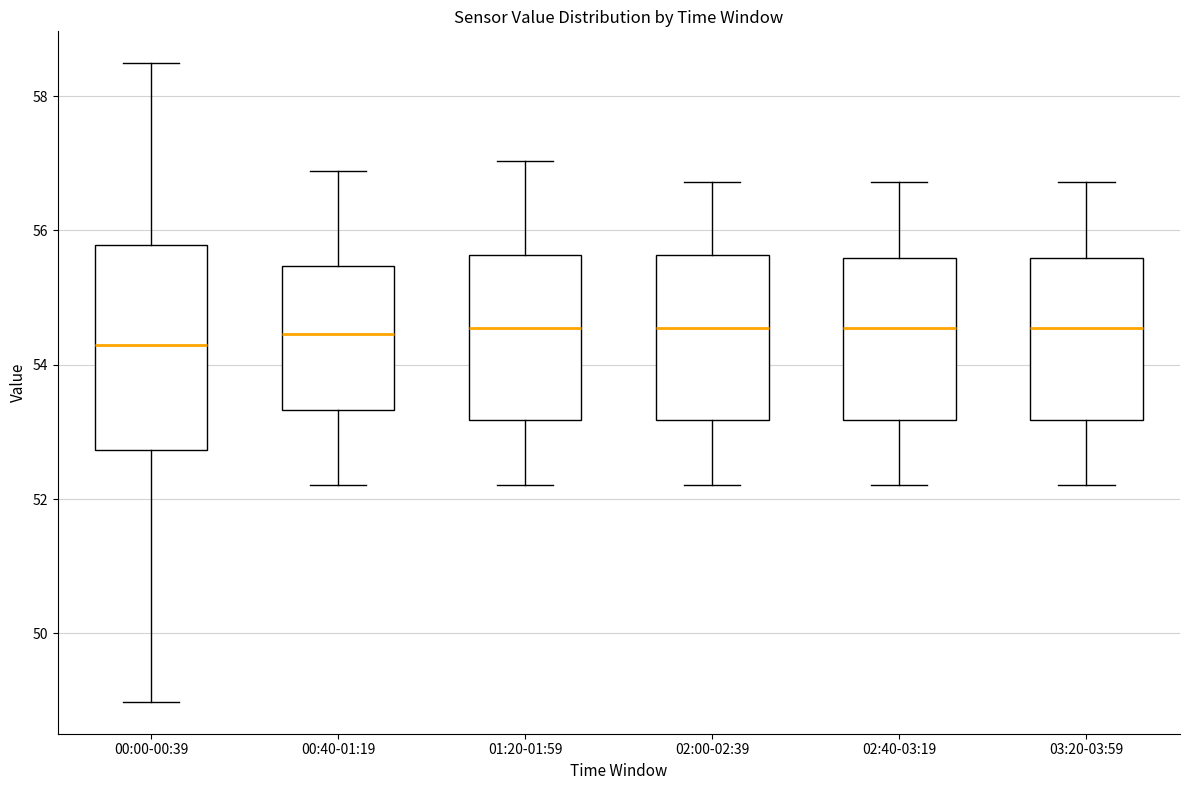

Reading left to right, transcribe this box plot: for each box, give where its median line is, the range the box spans, and where its two whiskers end, as read against the y-axis. The values are not printed on the chart, so give them approximately, as read against the axis.

00:00-00:39: median 54.4, box 52.8 to 55.8, whiskers 49.0 to 58.4
00:40-01:19: median 54.4, box 53.4 to 55.4, whiskers 52.2 to 56.8
01:20-01:59: median 54.6, box 53.2 to 55.6, whiskers 52.2 to 57.0
02:00-02:39: median 54.6, box 53.2 to 55.6, whiskers 52.2 to 56.8
02:40-03:19: median 54.6, box 53.2 to 55.6, whiskers 52.2 to 56.8
03:20-03:59: median 54.6, box 53.2 to 55.6, whiskers 52.2 to 56.8